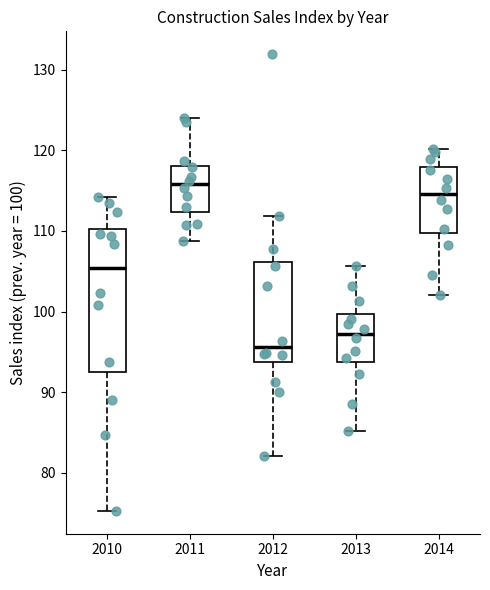

Reading left to right, transcribe this box plot: for each box, give where its median line is, the range the box spans, and where its two whiskers end, as read against the y-axis. The values are not printed on the chart, so give them approximately, as read against the axis.

2010: median 105, box 93 to 110, whiskers 75 to 114
2011: median 116, box 112 to 118, whiskers 109 to 124
2012: median 96, box 94 to 106, whiskers 82 to 112
2013: median 97, box 94 to 100, whiskers 85 to 106
2014: median 115, box 110 to 118, whiskers 102 to 120